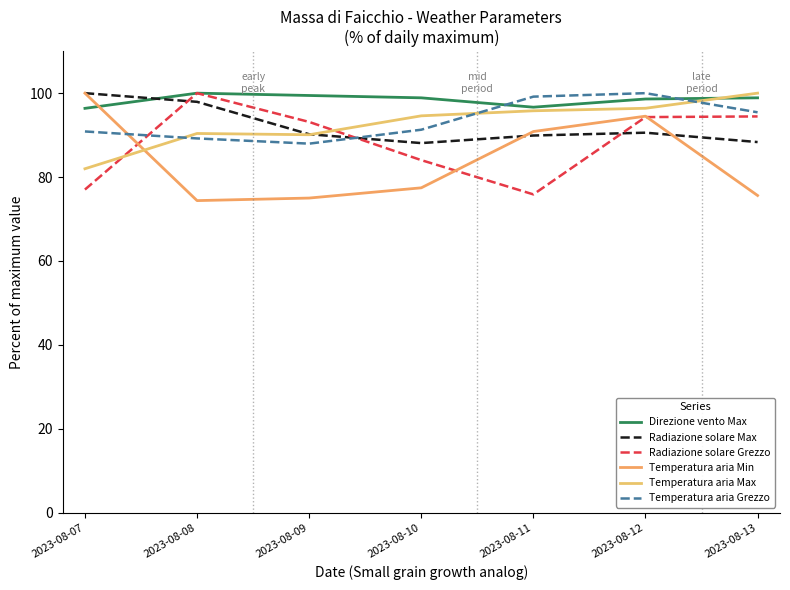

At which label does Radiazione solare Max first exceed 90?

2023-08-07